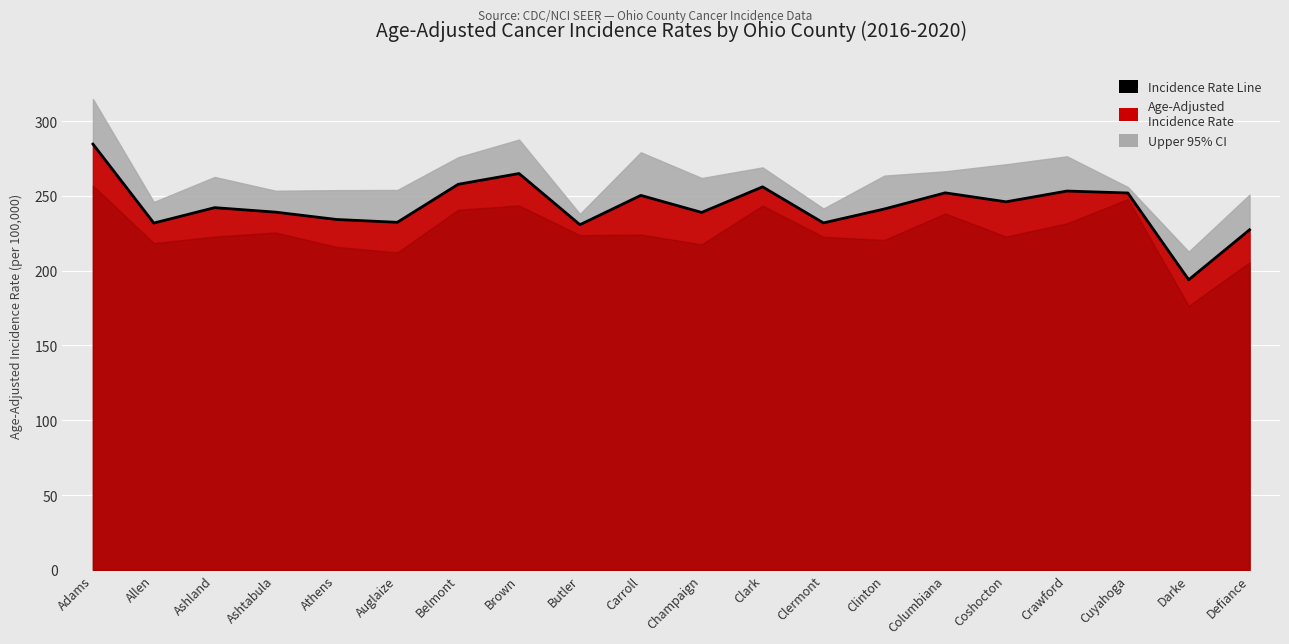

Is it true that the value at Defiance is 52.8?

False